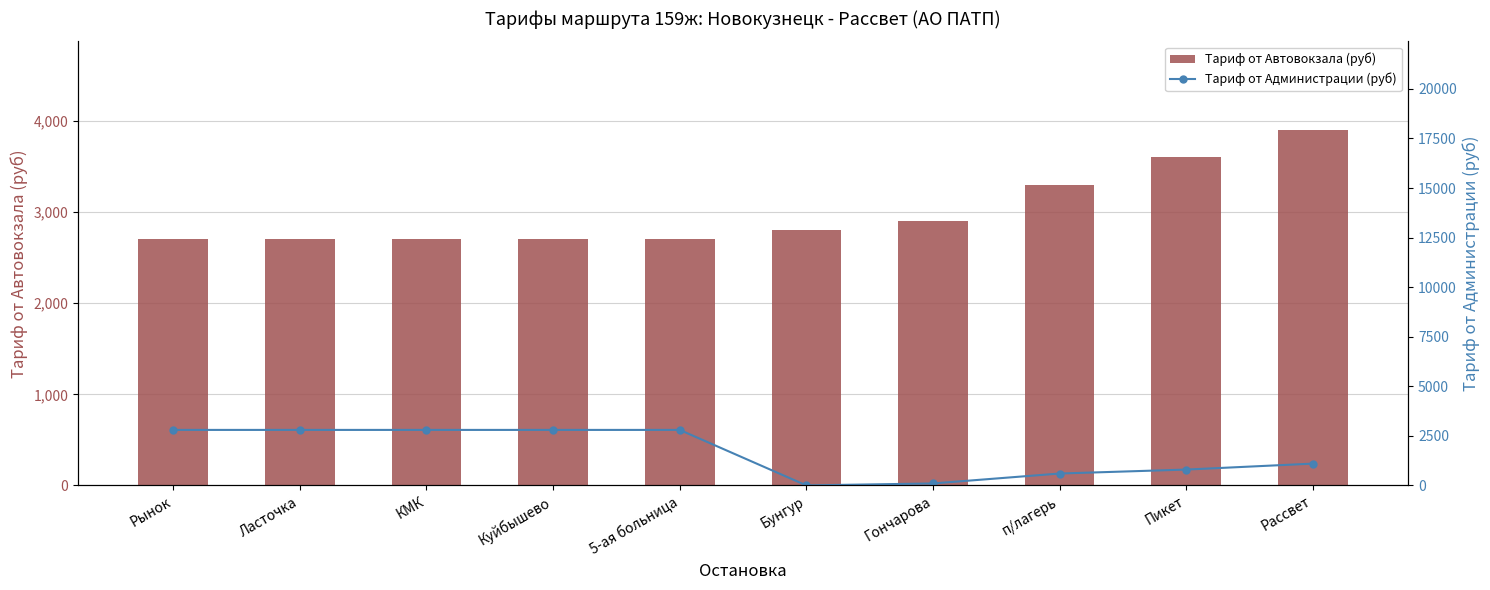

At which category does the chart reach its minimum across all series?

Бунгур